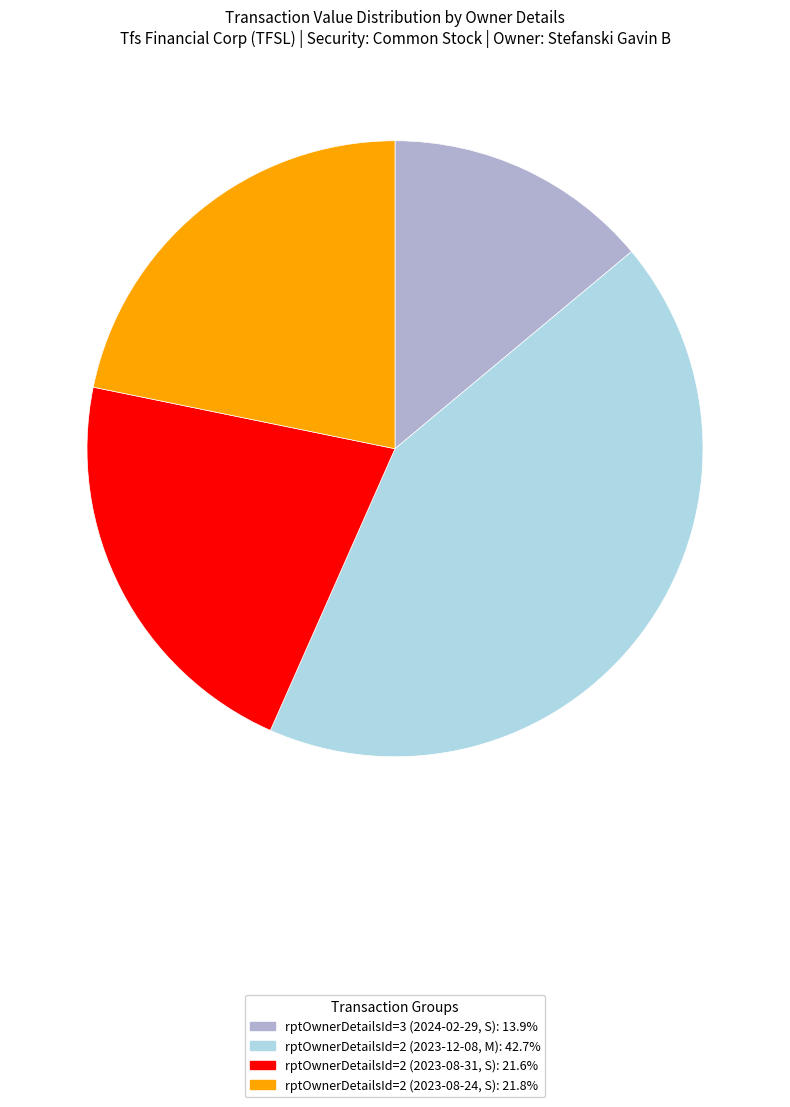

Count the number of slices in the pie.

4